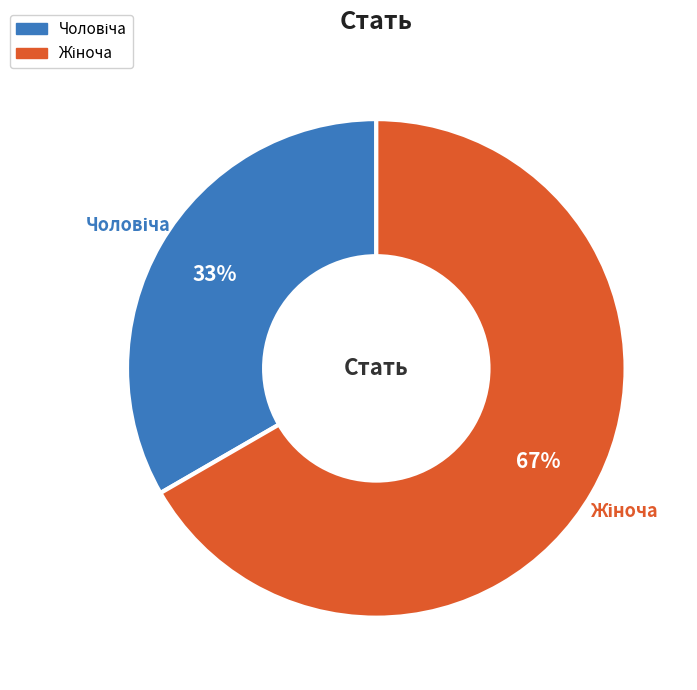

Is there any slice that represents more than half of the pie?

Yes